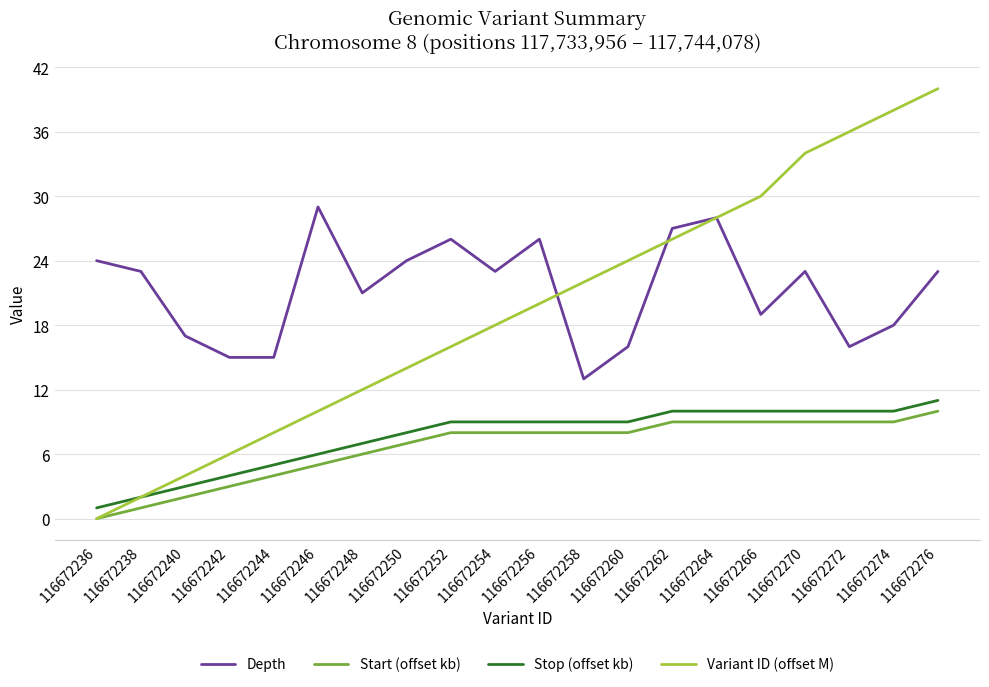

True or false: Depth has more than 2 points higher than both neighbors.

True